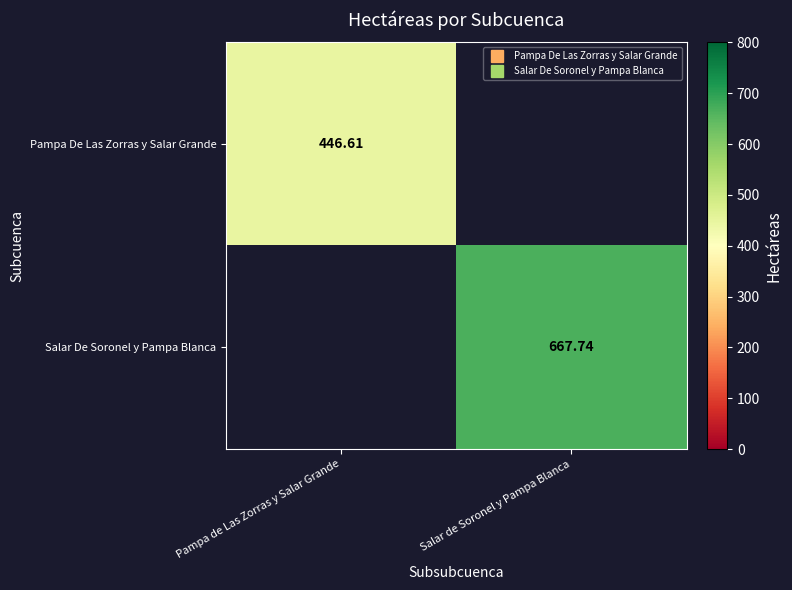

Which category has the highest value in the Salar De Soronel y Pampa Blanca series?

Salar de Soronel y Pampa Blanca